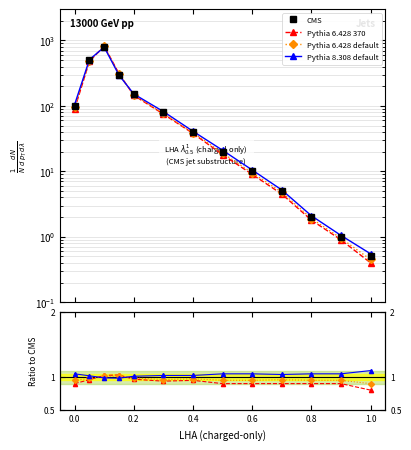

What is the difference between the highest and lowest values at 0.8?

1.1